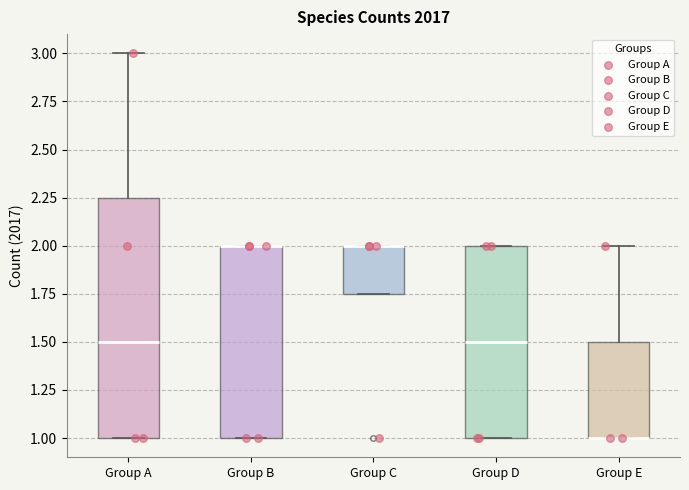

Reading left to right, read every box against the y-axis: the position of its median line, the range the box covers, and the ends of its whiskers. The values are not printed on the chart, so give them approximately, as read against the axis.

Group A: median 1.50, box 1.00 to 2.25, whiskers 1.00 to 3.00
Group B: median 2.00 (drawn on the box's upper edge), box 1.00 to 2.00, whiskers 1.00 to 2.00
Group C: median 2.00 (drawn on the box's upper edge), box 1.75 to 2.00, whiskers 1.75 to 2.00
Group D: median 1.50, box 1.00 to 2.00, whiskers 1.00 to 2.00
Group E: median 1.00 (drawn on the box's lower edge), box 1.00 to 1.50, whiskers 1.00 to 2.00